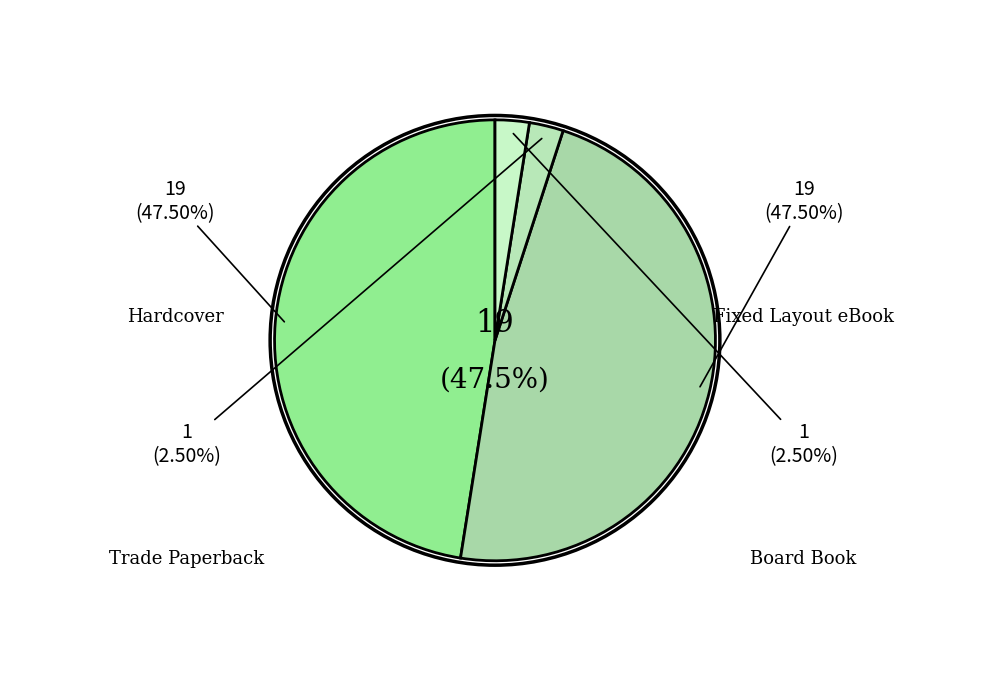

The Hardcover slice represents 48% of the pie. True or false?

True